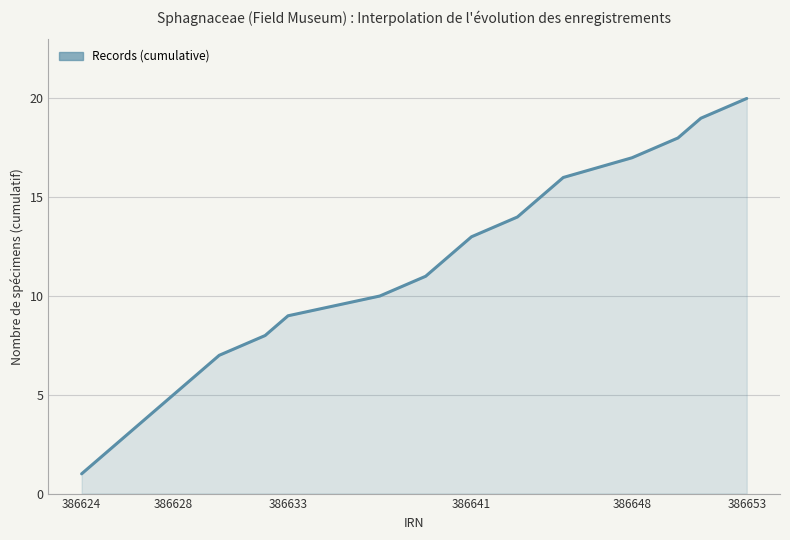

Reading left to right, list all the values displayed in this chart.

1	2	3	4	5	6	7	8	9	10	11	12	13	14	15	16	17	18	19	20